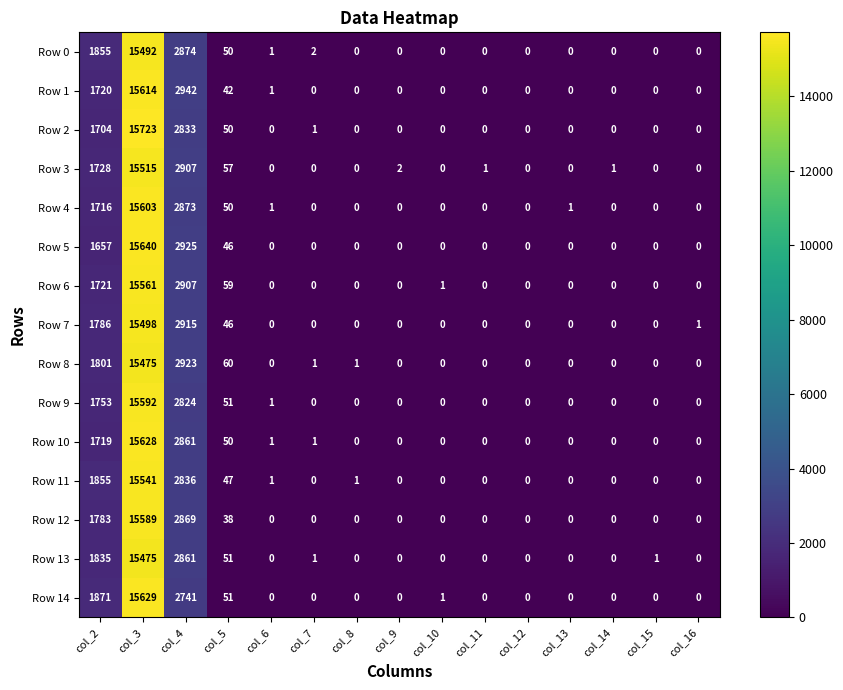

What is the difference between the maximum and second lowest values in the Row 11 series?

15541